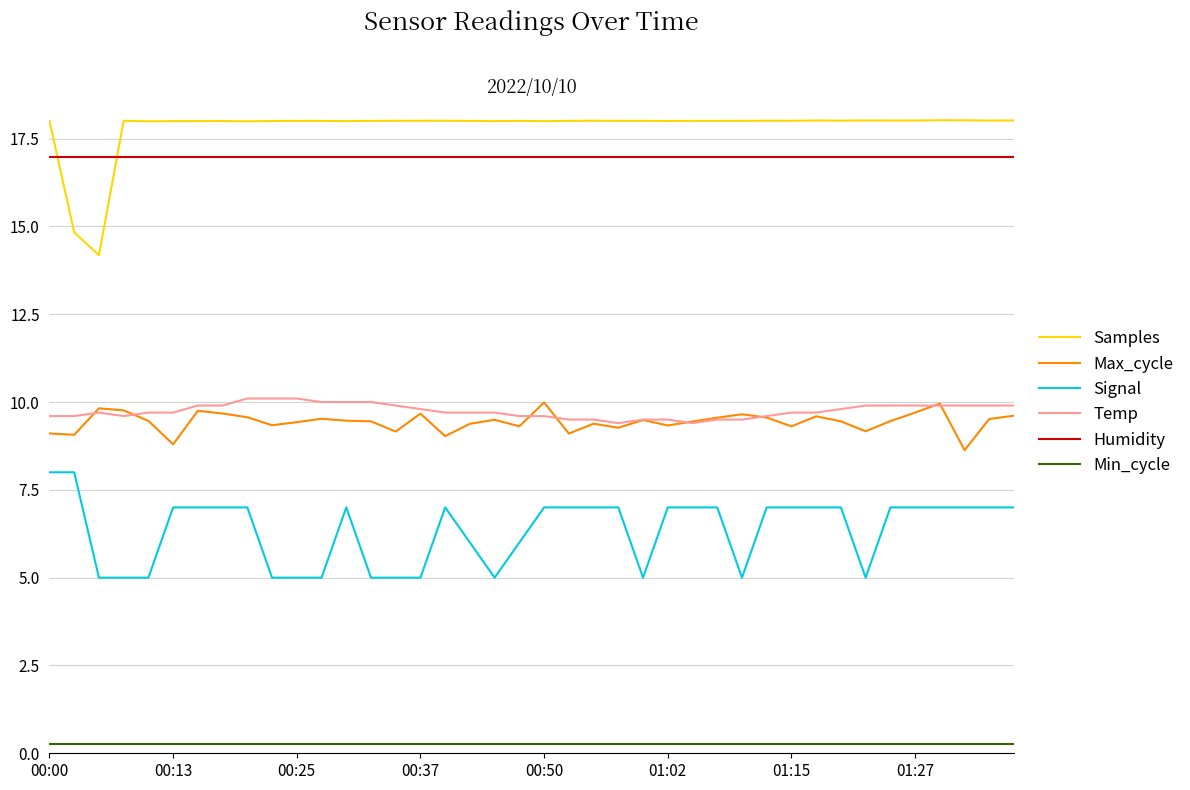

True or false: Samples and Temp cross at least once.

False